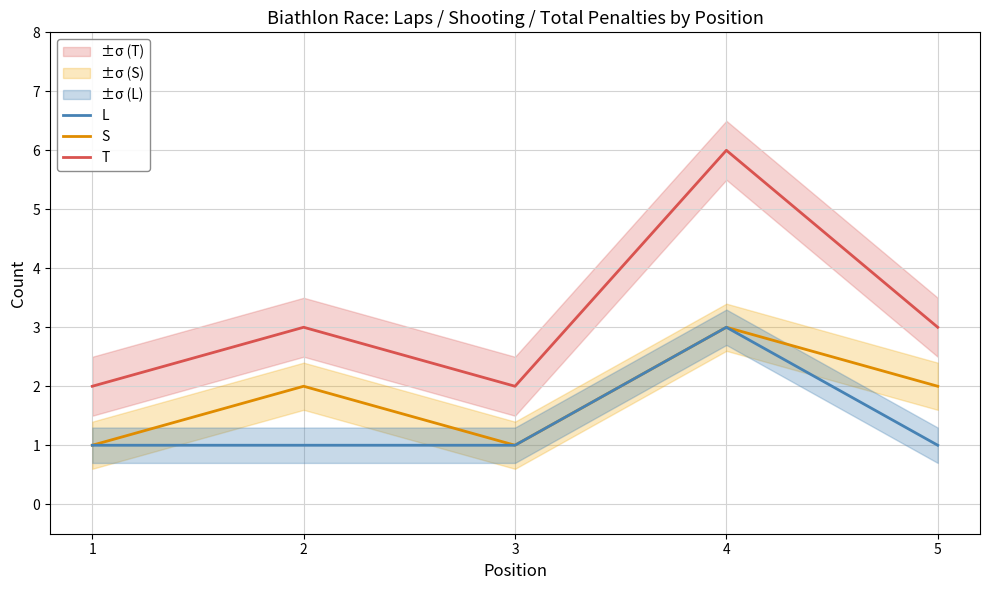

Where is the first local minimum for S?

3